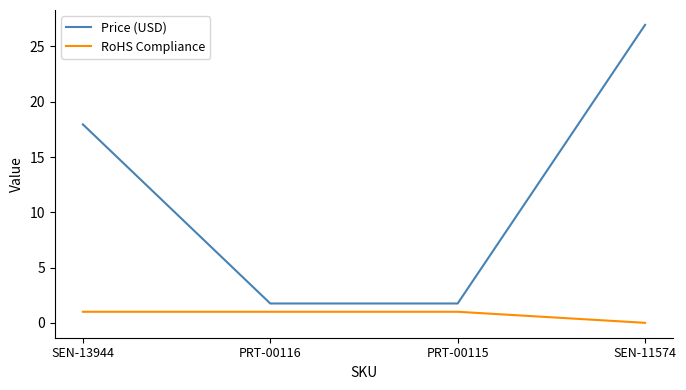

Is this an area chart (filled region under the line)?

No